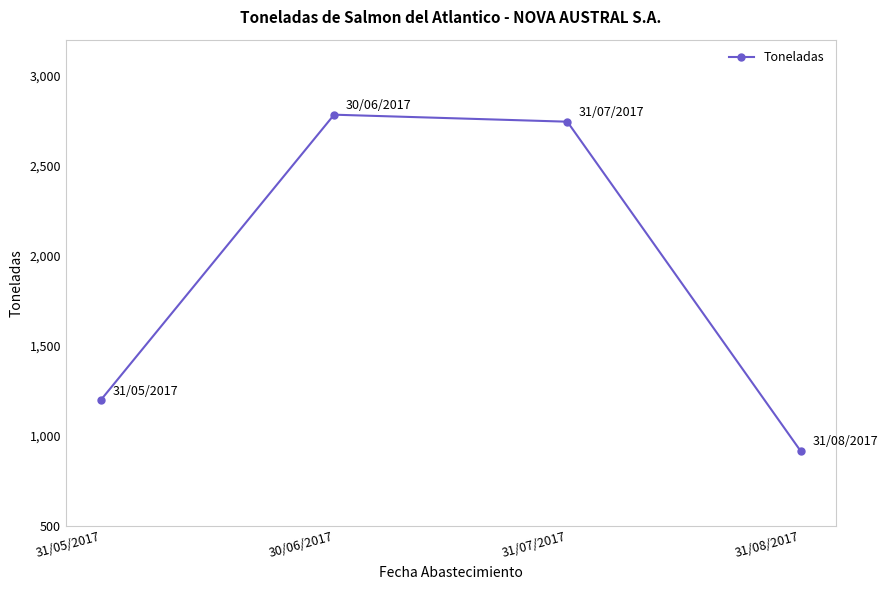

Rank the categories by value from lowest to highest.

31/08/2017, 31/05/2017, 31/07/2017, 30/06/2017